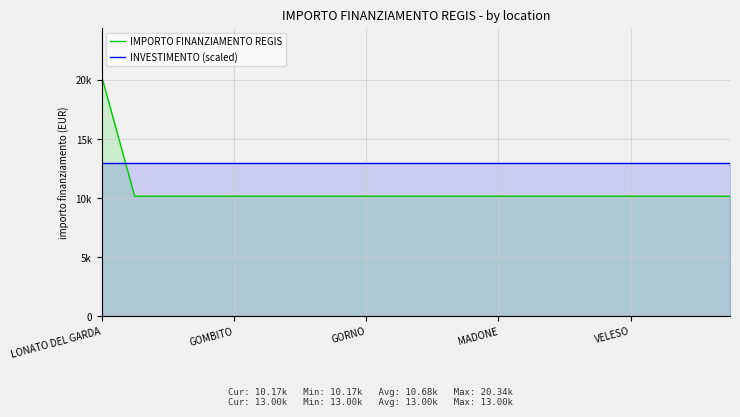

At how many categories does at least one series exceed 20043?

1